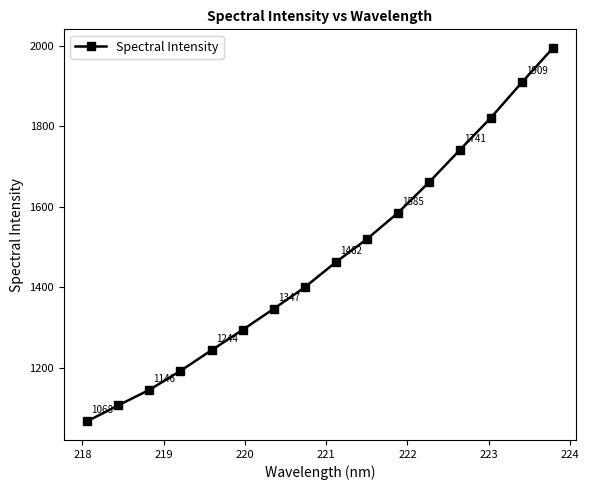

True or false: there are more than 0 points higher than both neighbors.

False